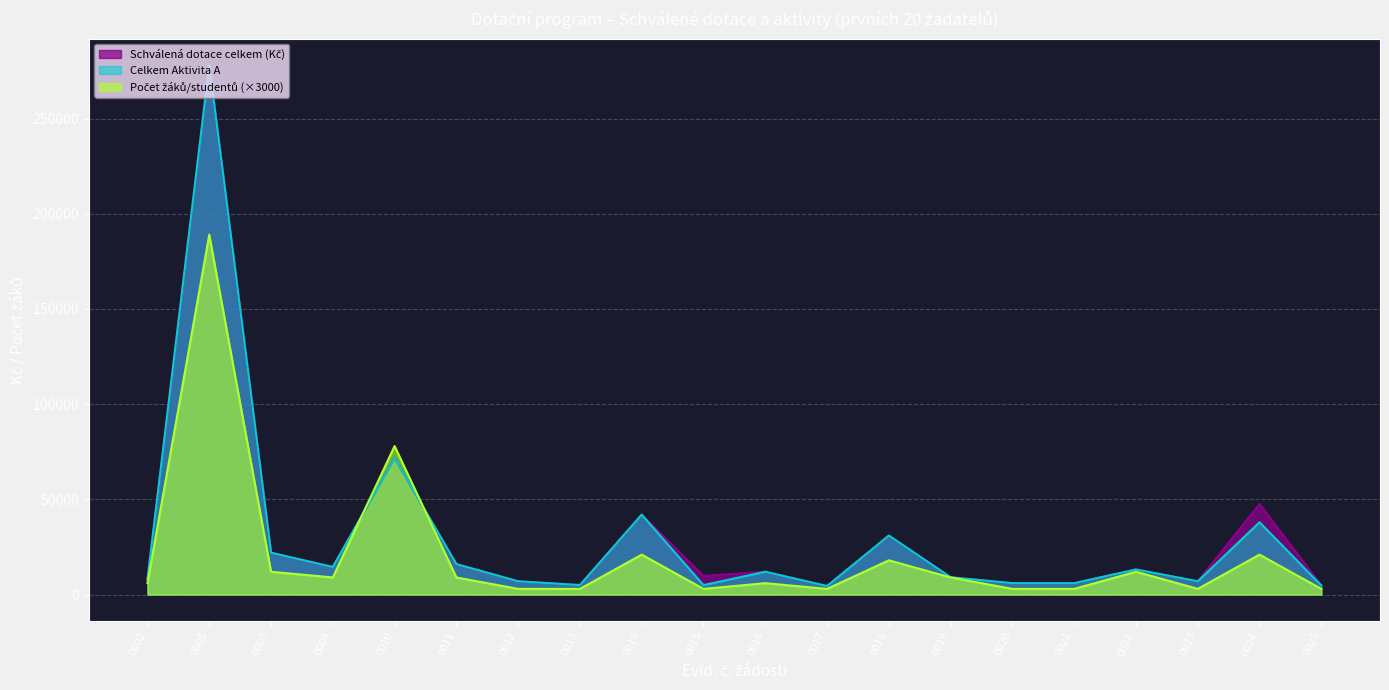

How many intersections are there between Počet žáků/studentů and Schválená dotace celkem (Kč)?

2